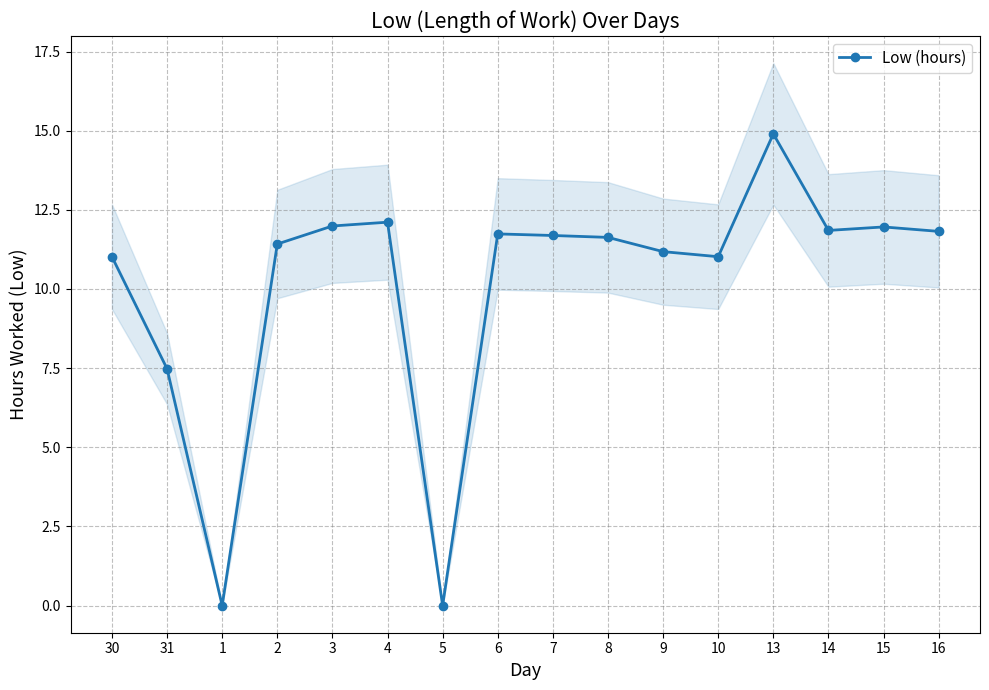

List the labels in order of value, largest first.

13, 4, 3, 15, 14, 16, 6, 7, 8, 2, 9, 30, 10, 31, 1, 5